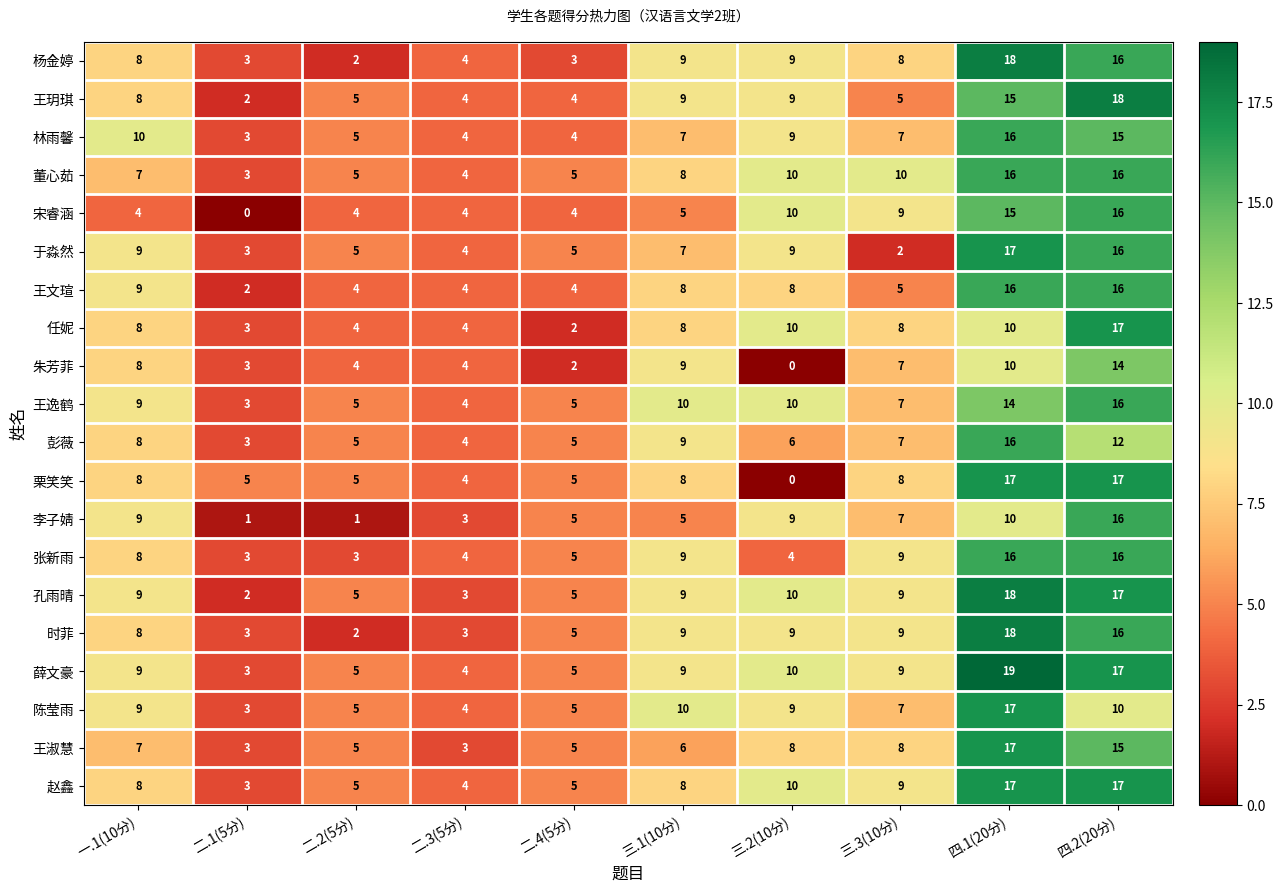

Which series has the largest total across all categories?

薛文豪